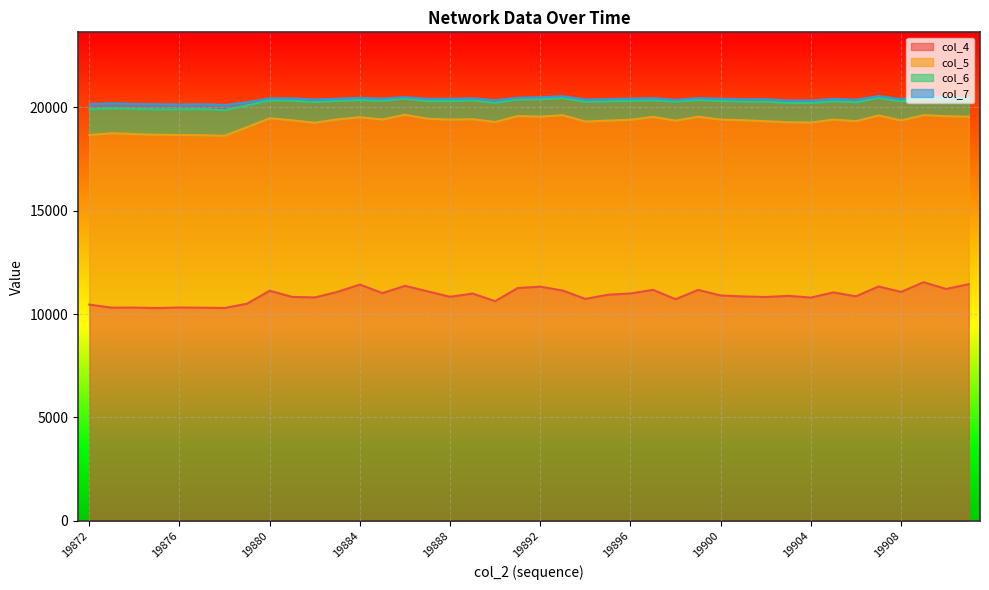

At which category does col_4 reach its first local peak?

19874